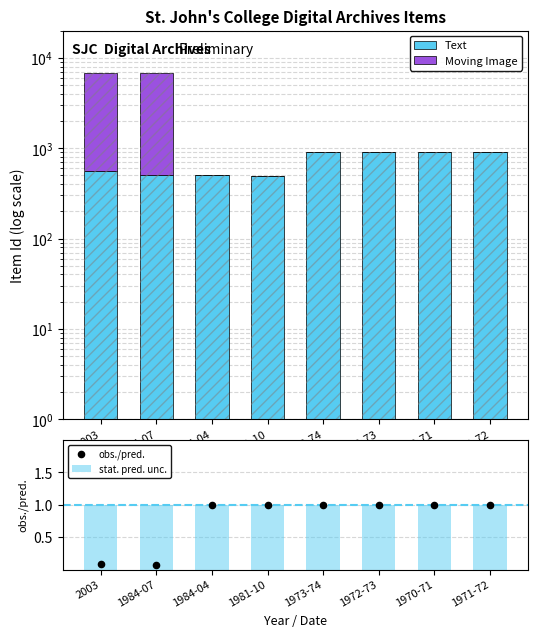

Which series reaches the maximum Y coordinate?

Moving Image